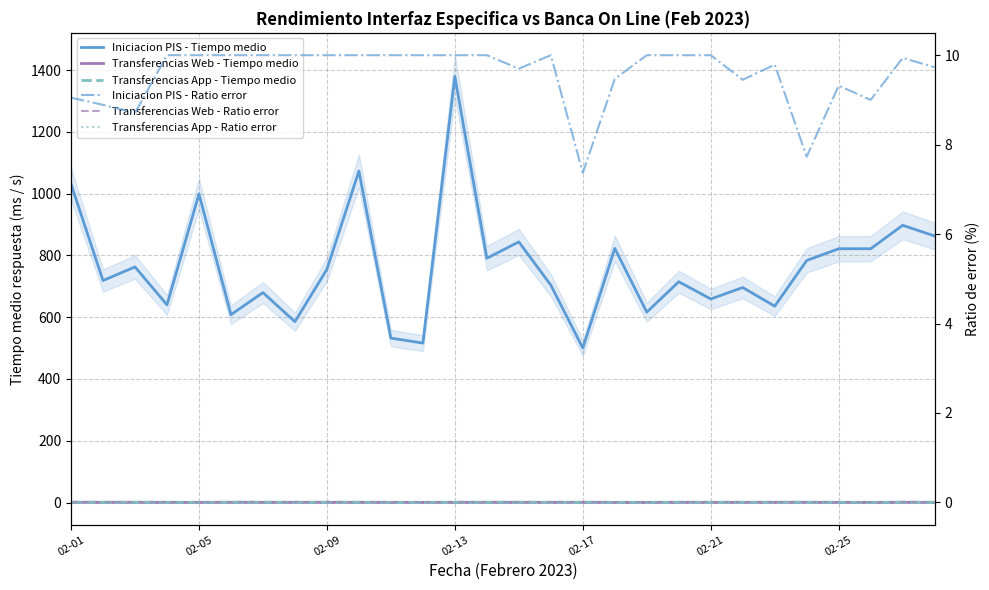

Which series has the largest range (max minus min)?

Iniciacion PIS - Tiempo medio